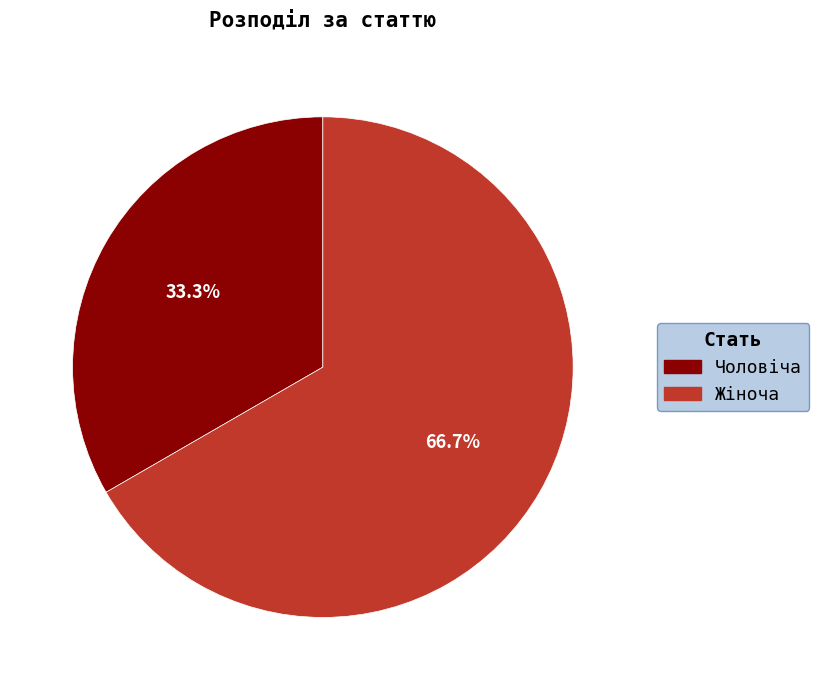

Is Жіноча the majority of the pie?

Yes